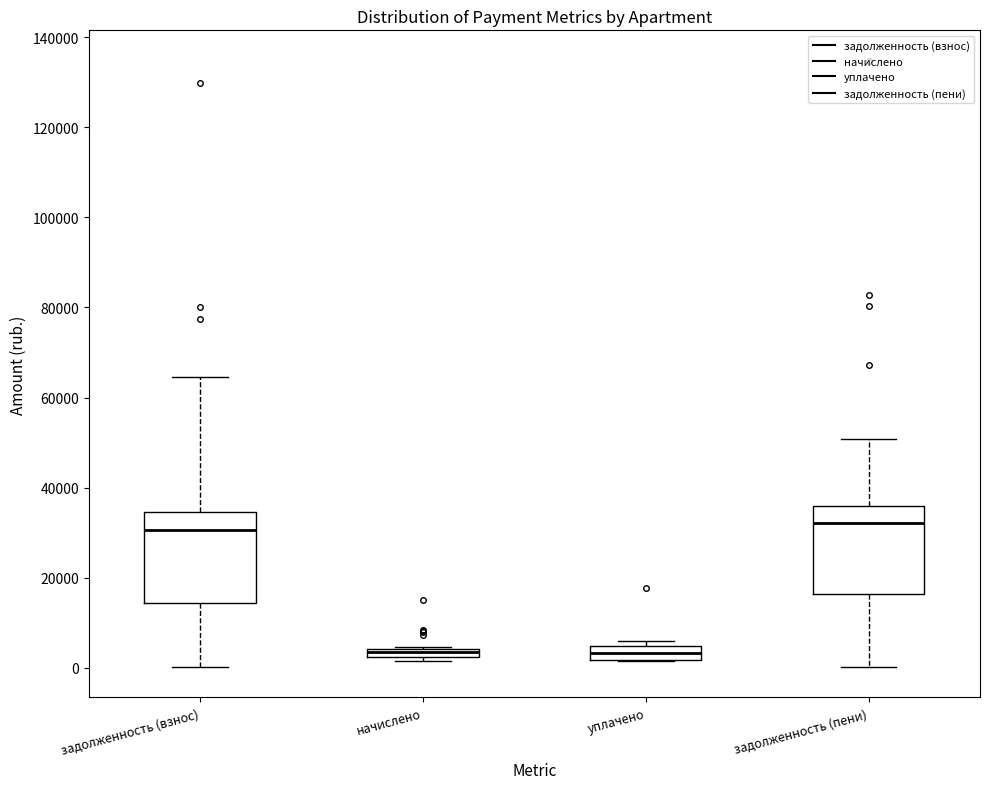

Where is the upper edge of the box for начислено on the y-axis? The values are not printed on the chart, so give them approximately, as read against the axis.

4000